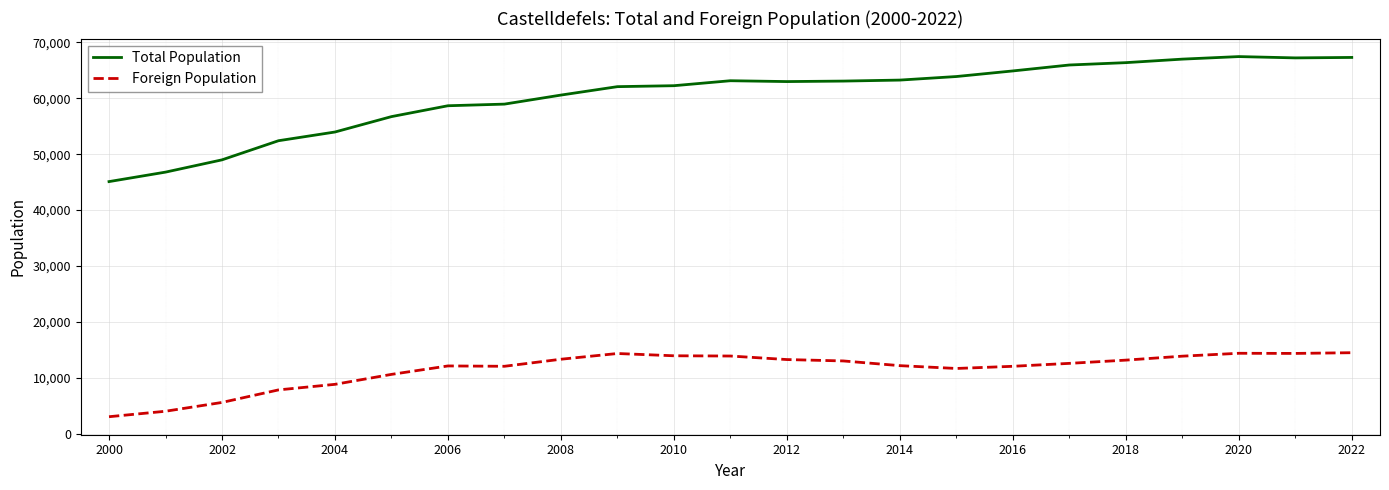

What is the minimum value shown in the chart?

3021